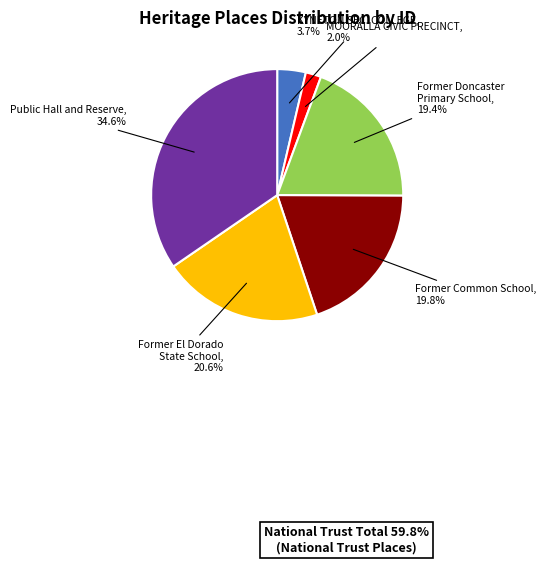

How many segments does this pie chart have?

6